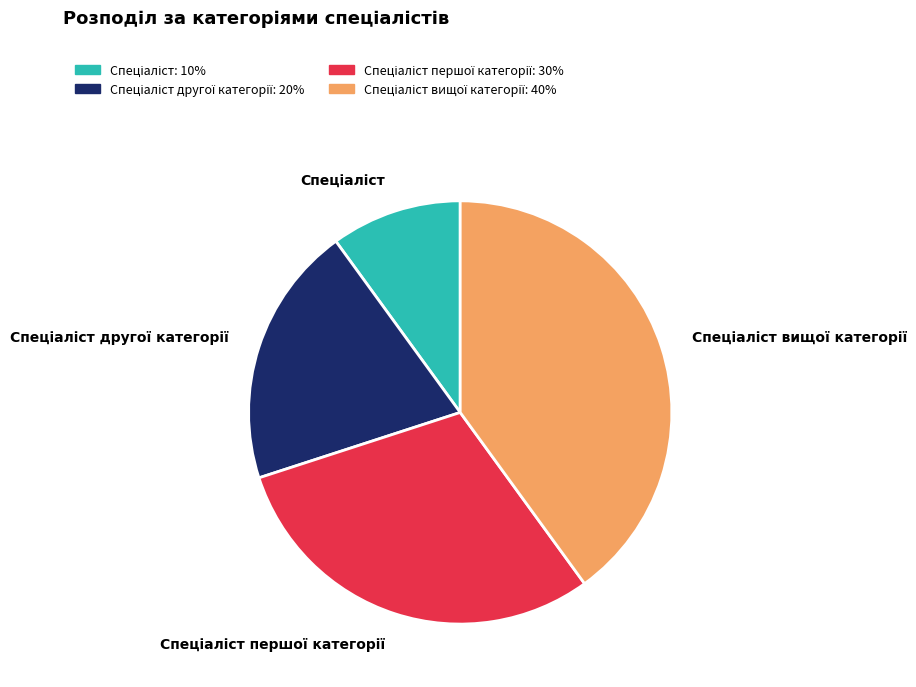

Does any single category account for the majority?

No